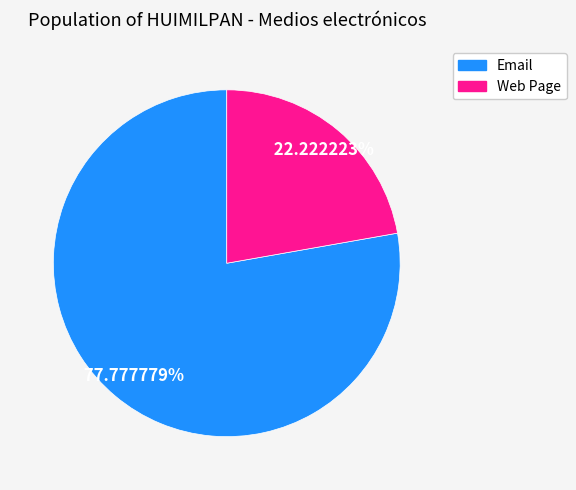

To the nearest percent, what is the average slice percentage?

50%